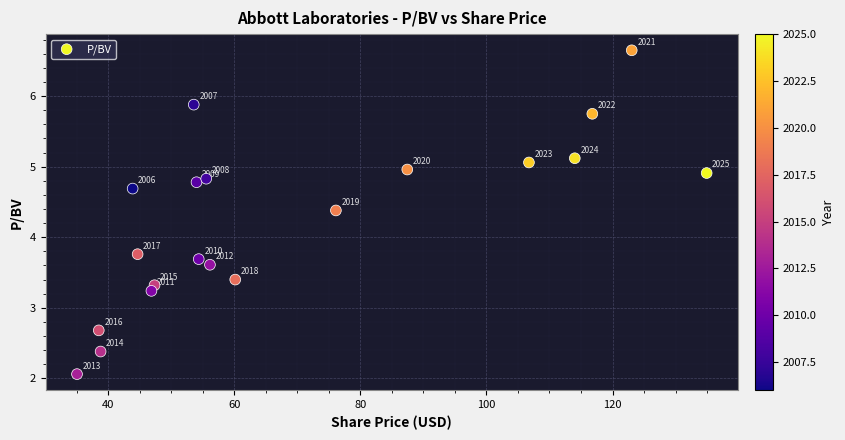

What Y value in the scatter plot is closest to 4?

3.8